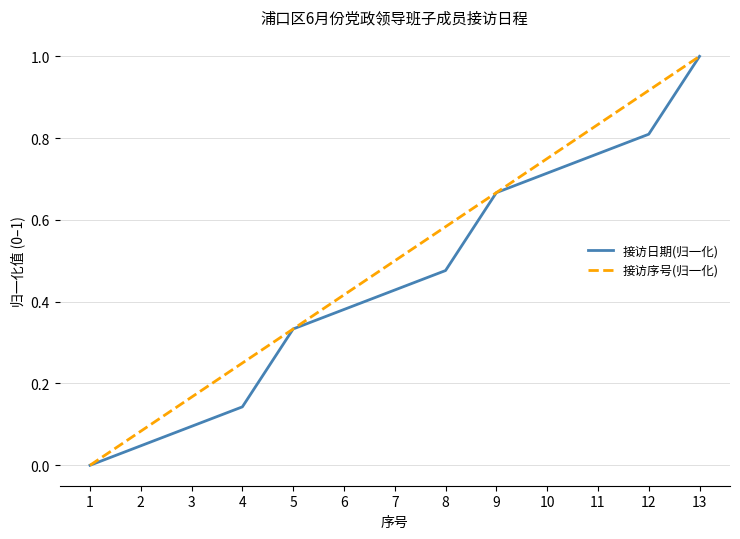

Rank the categories by 接访序号(归一化) value from highest to lowest.

13, 12, 11, 10, 9, 8, 7, 6, 5, 4, 3, 2, 1